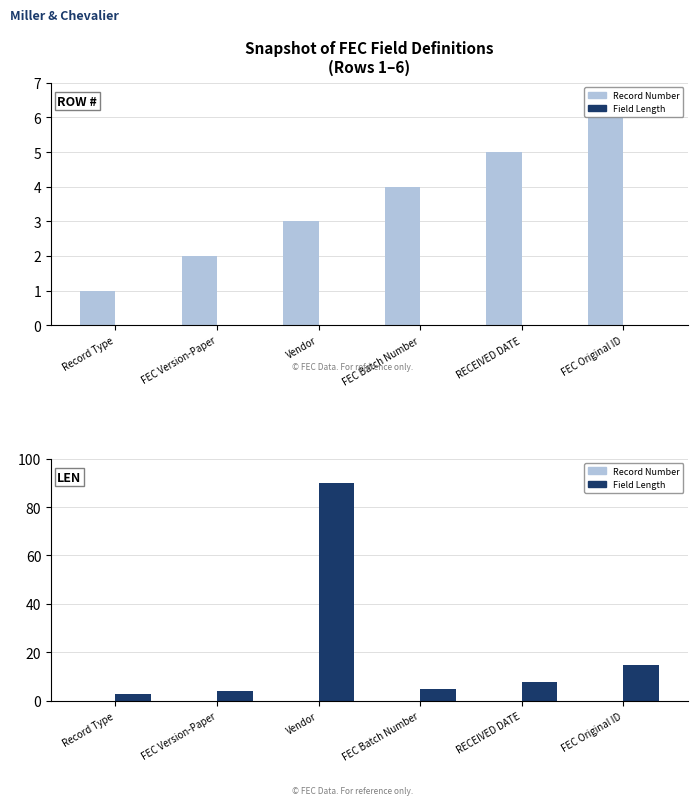

Which has a higher value, FEC Original ID or FEC Version-Paper?

FEC Original ID